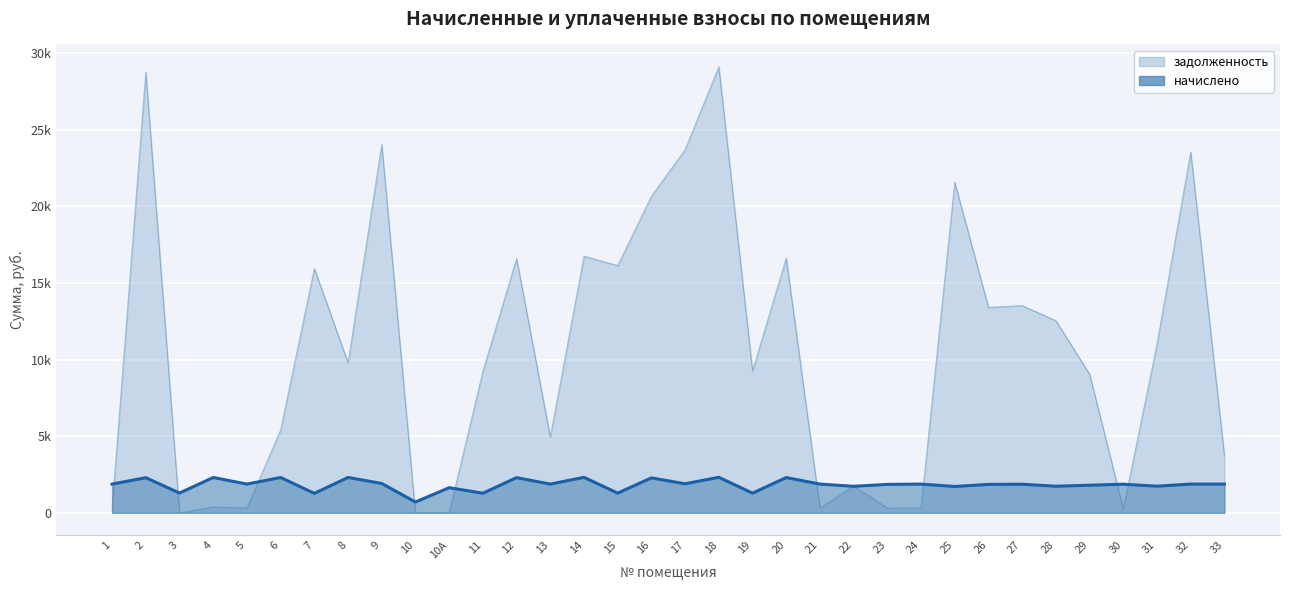

What is the label of the 1st point from the left?

1